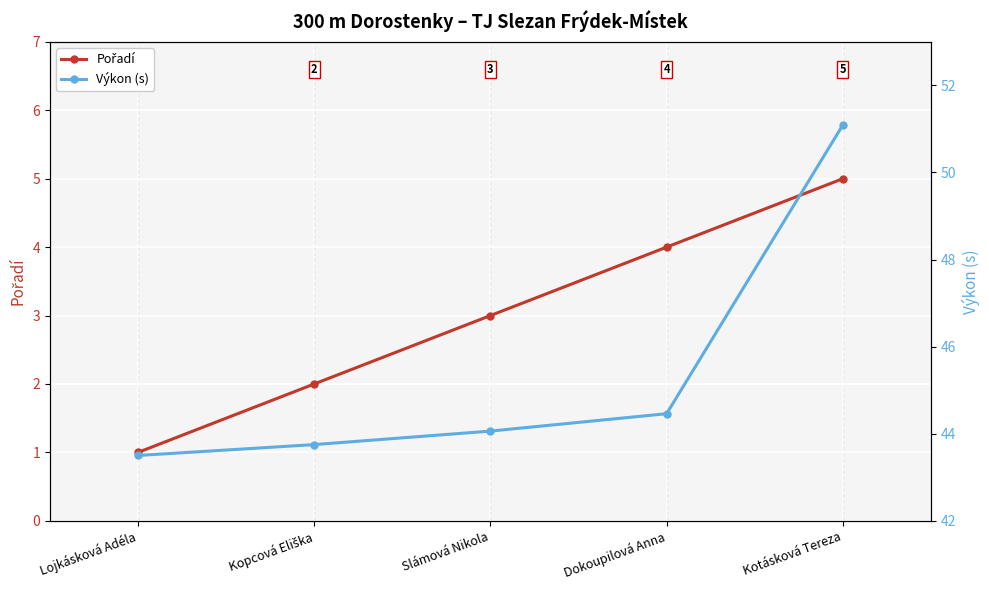

True or false: Výkon (s) and Pořadí cross at least once.

False